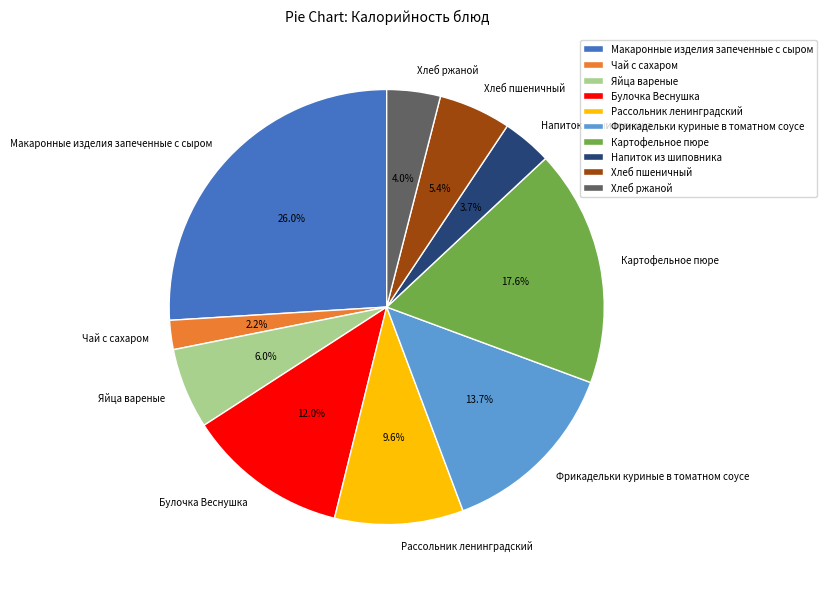

True or false: Хлеб пшеничный accounts for 1% of the total.

False